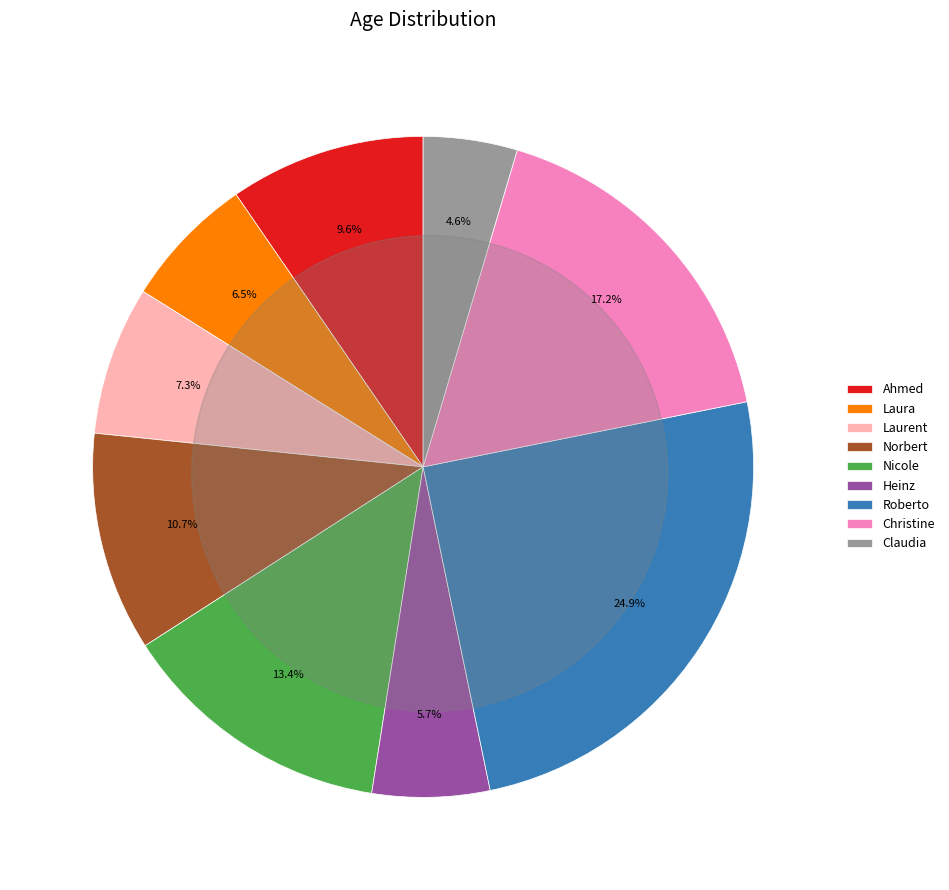

How many slices are in this pie chart?

9